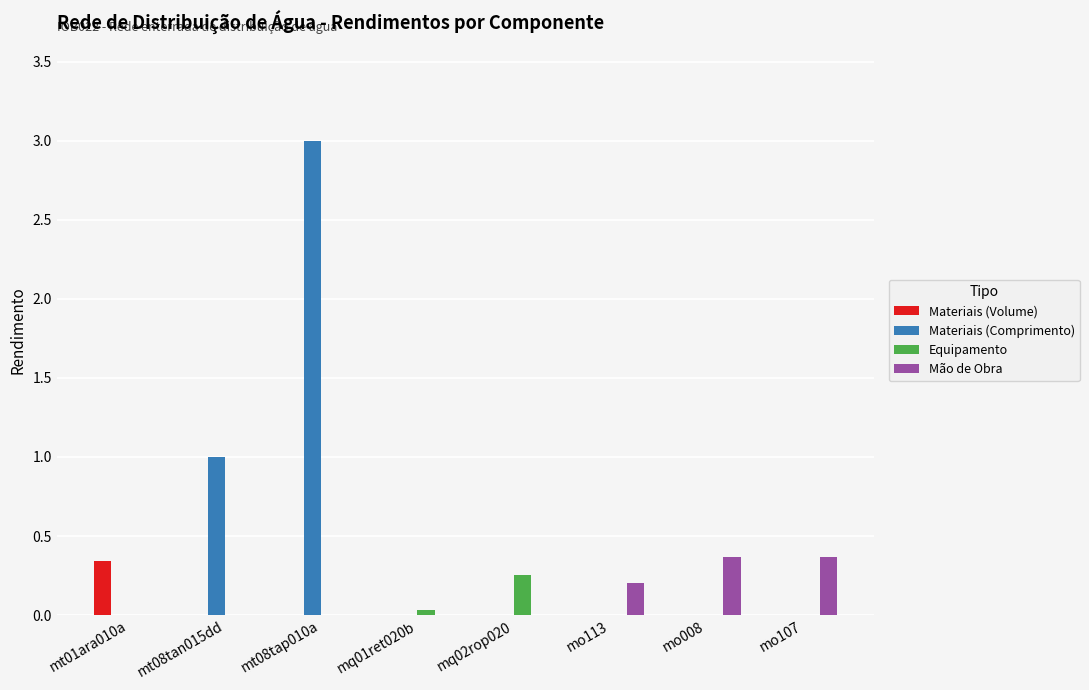

At which category is the sum across all series the highest?

mt08tap010a